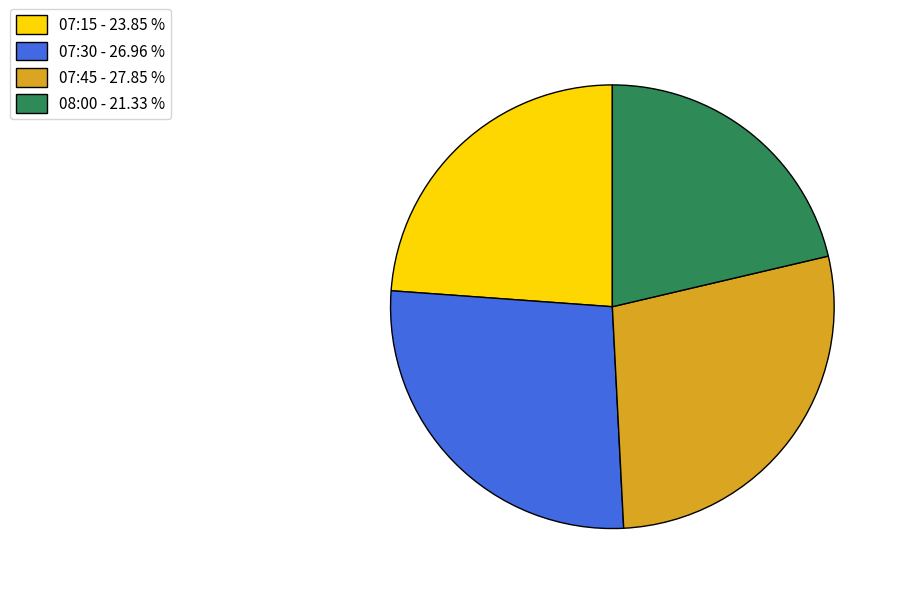

Do 07:45 - 27.85 % and 07:15 - 23.85 % together represent more than half of the pie?

Yes